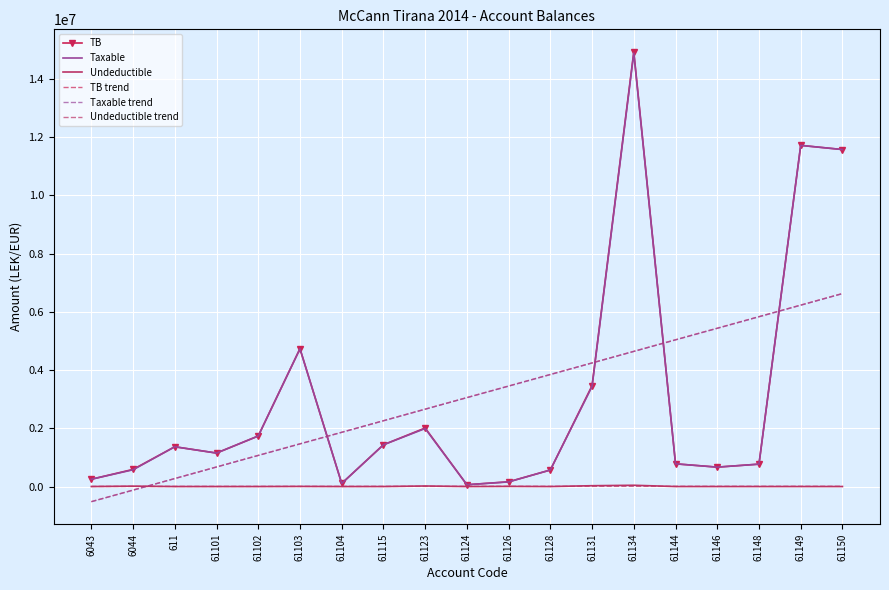

Rank the categories by TB value from lowest to highest.

61124, 61104, 61126, 6043, 61128, 6044, 61146, 61148, 61144, 61101, 611, 61115, 61102, 61123, 61131, 61103, 61150, 61149, 61134